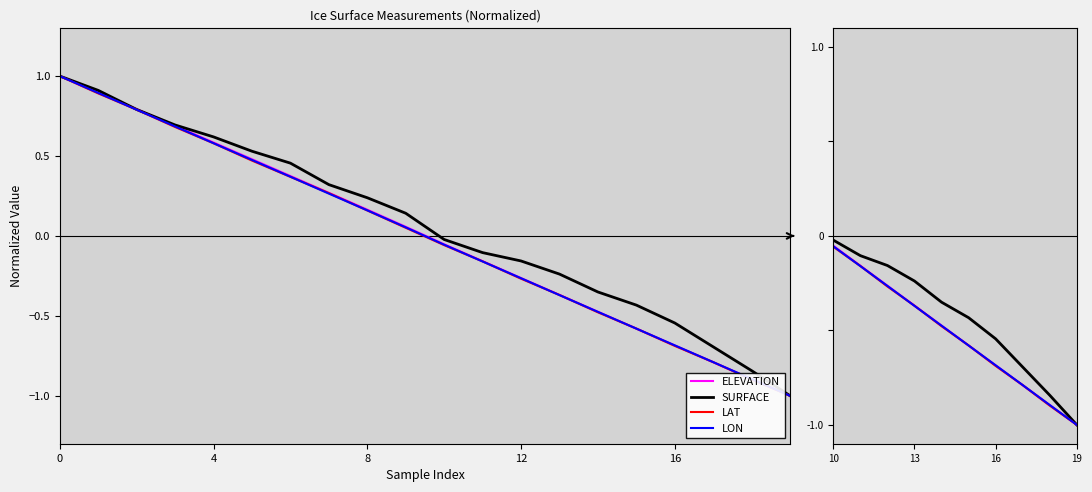

What is the minimum value shown in the chart?

-1.0